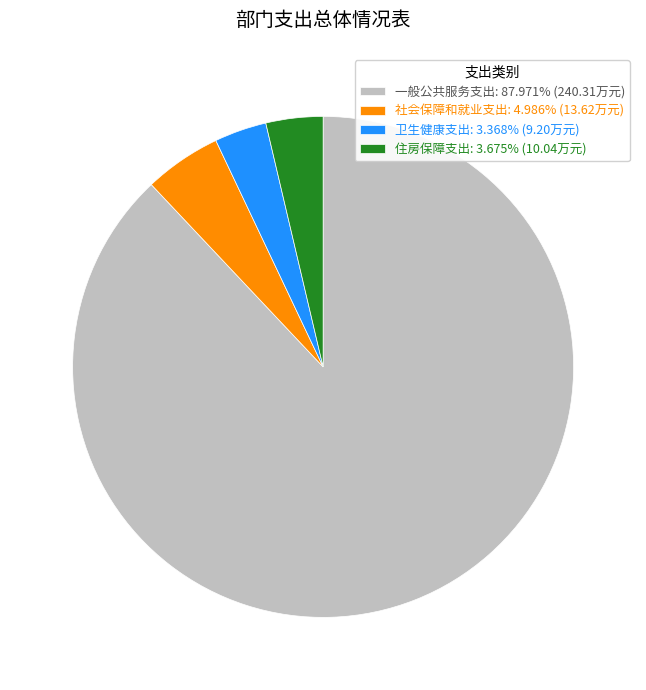

Do 社会保障和就业支出: 4.986% (13.62万元) and 卫生健康支出: 3.368% (9.20万元) together represent more than half of the pie?

No